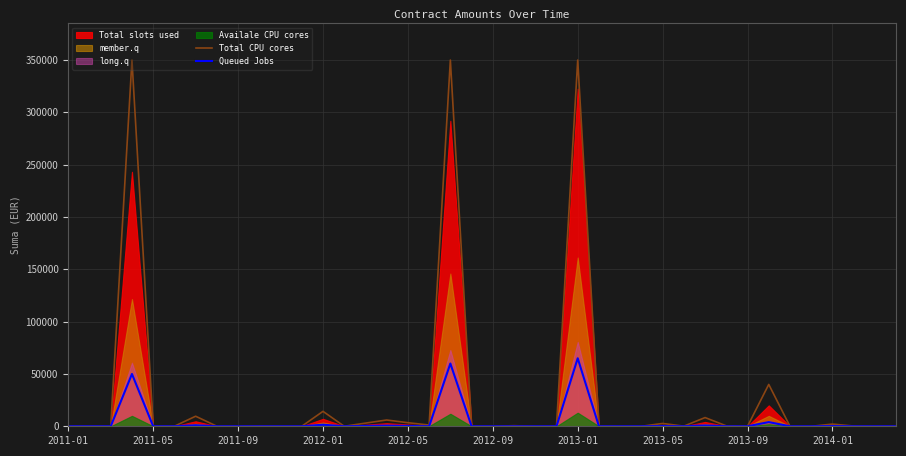

The Total CPU cores series shows 44.3 at 2011-09. True or false?

False